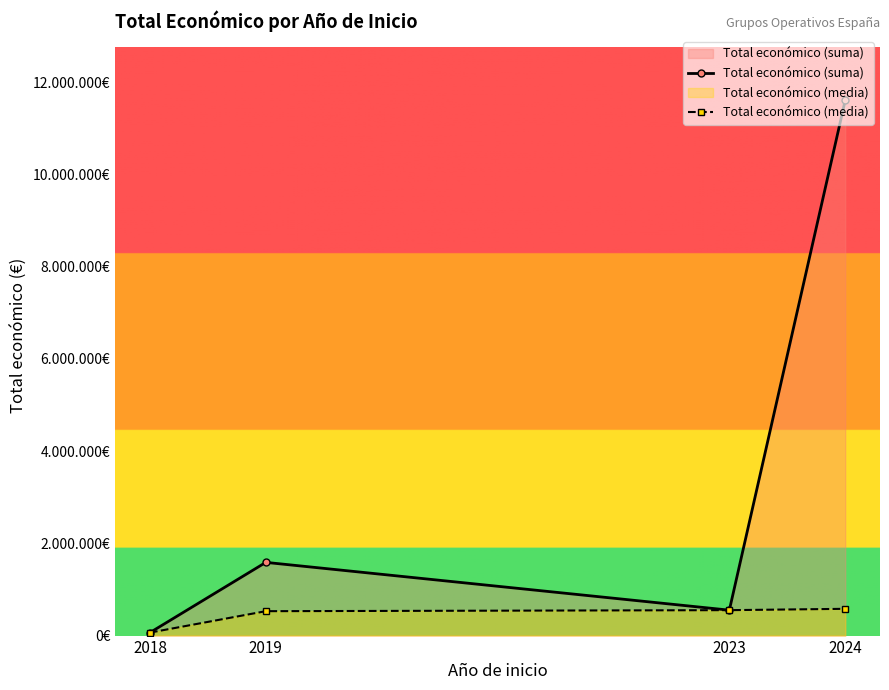

Which has a higher value, 2018 or 2023?

2023